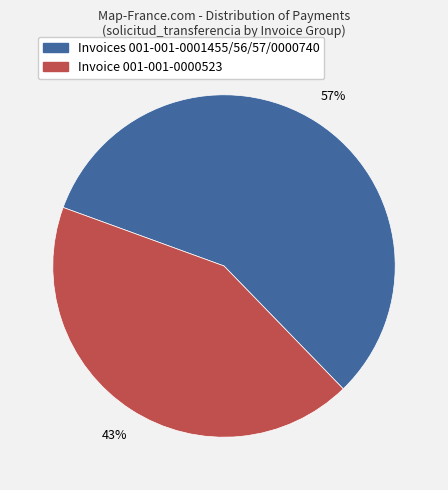

To the nearest percent, what is the average slice percentage?

50%